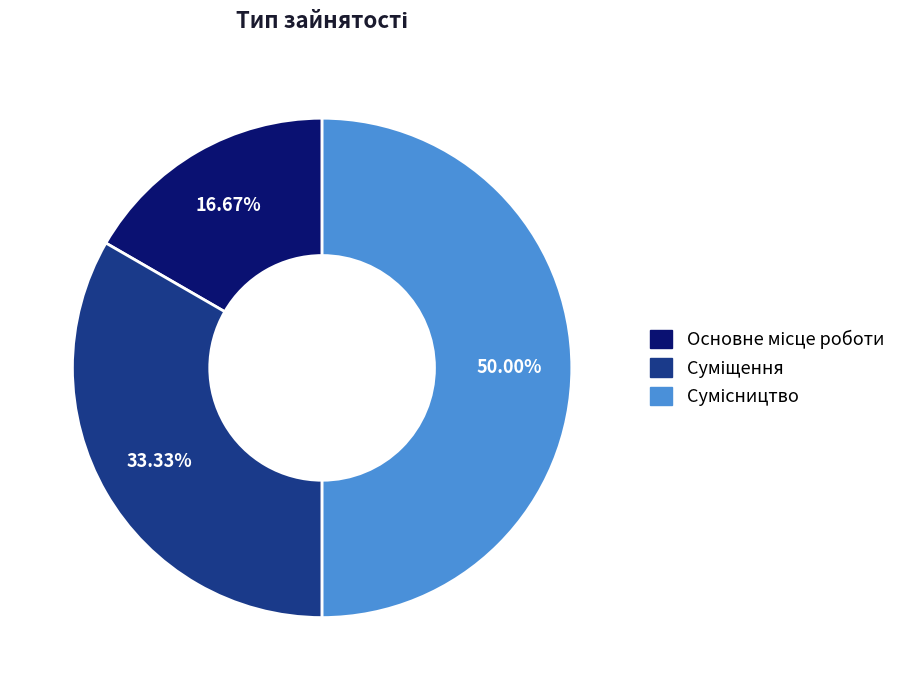

To the nearest percent, what portion does Основне місце роботи represent?

17%